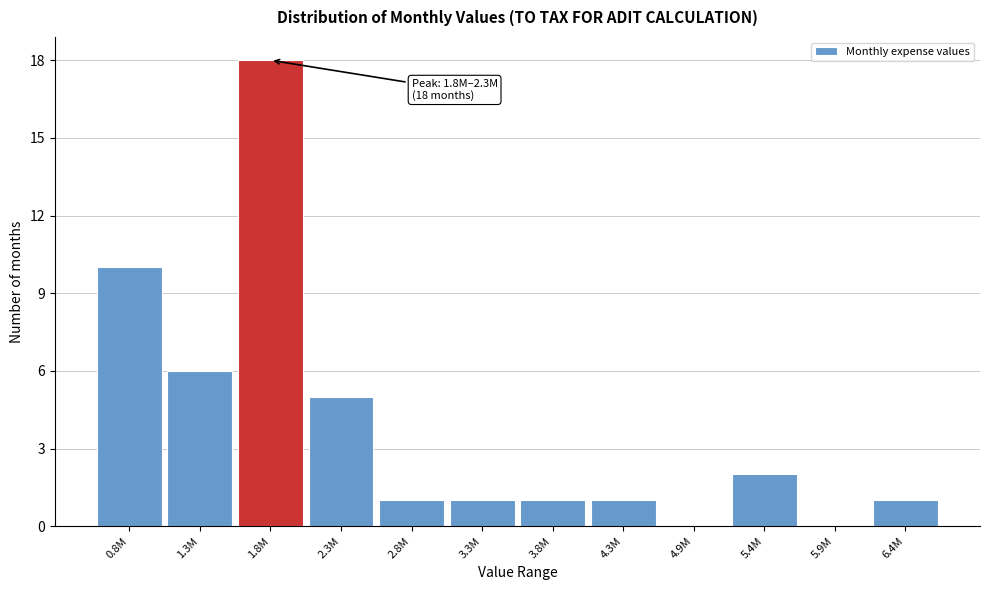

Reading right to left, extract all data points from this chart.

6.4M=1	5.9M=0	5.4M=2	4.9M=0	4.3M=1	3.8M=1	3.3M=1	2.8M=1	2.3M=5	1.8M=18	1.3M=6	0.8M=10